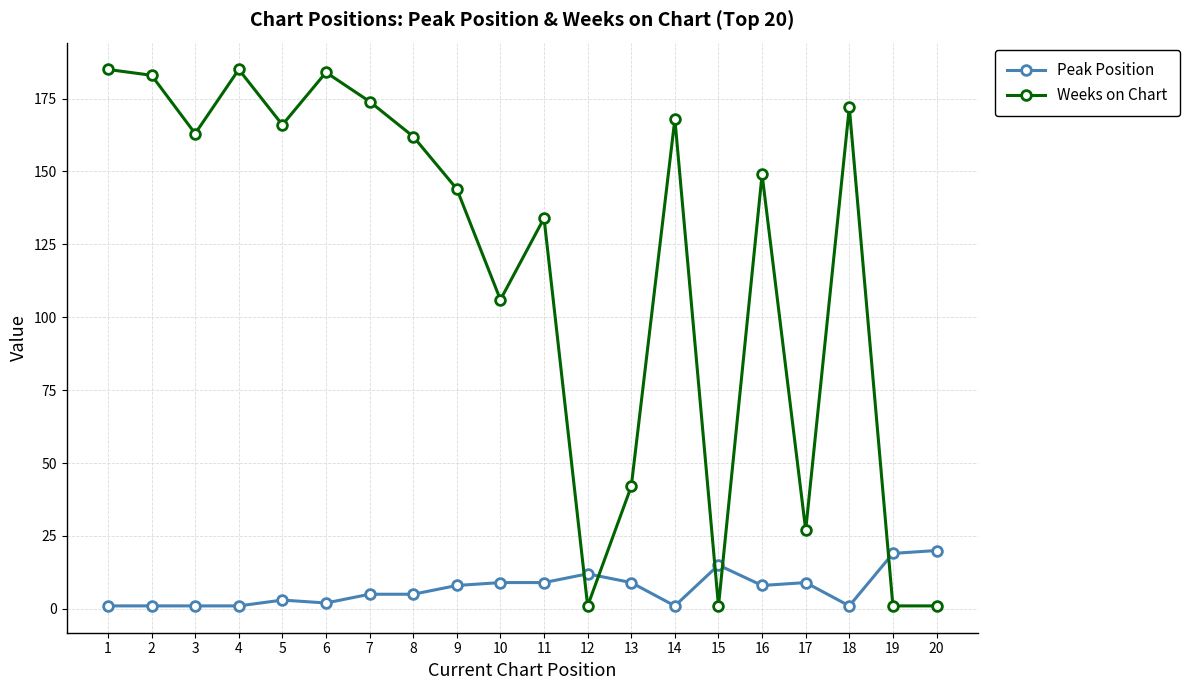

What is the greatest value displayed?

185